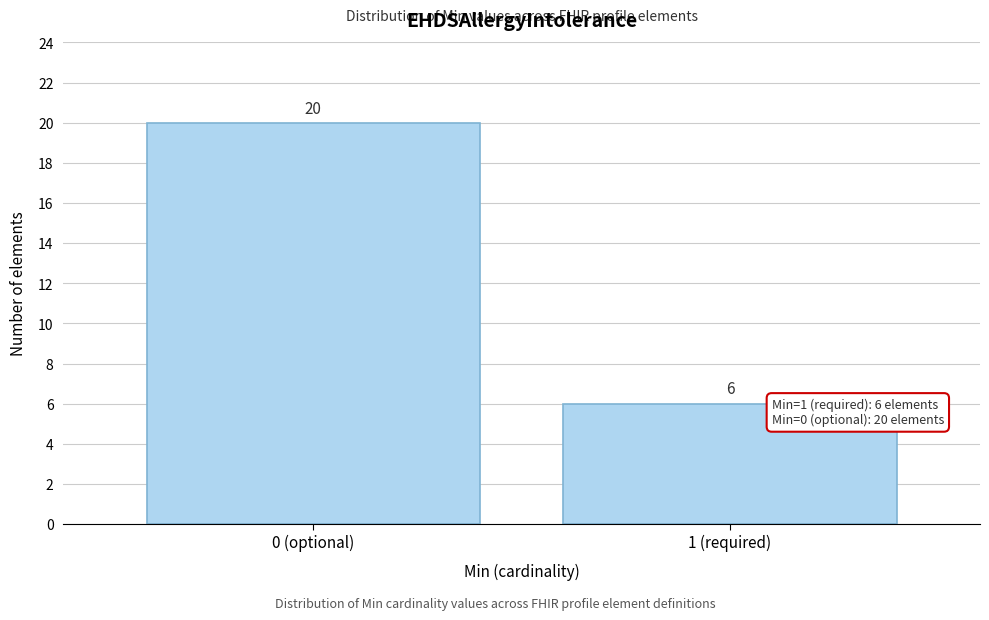

Reading left to right, extract all data points from this chart.

0 (optional)=20	1 (required)=6